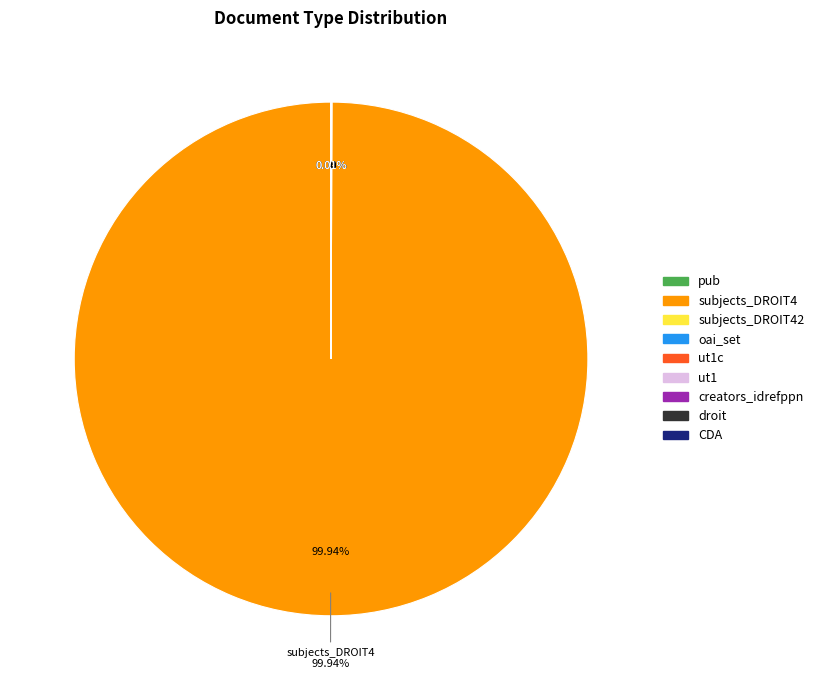

Between CDA and oai_set, which is larger?

CDA